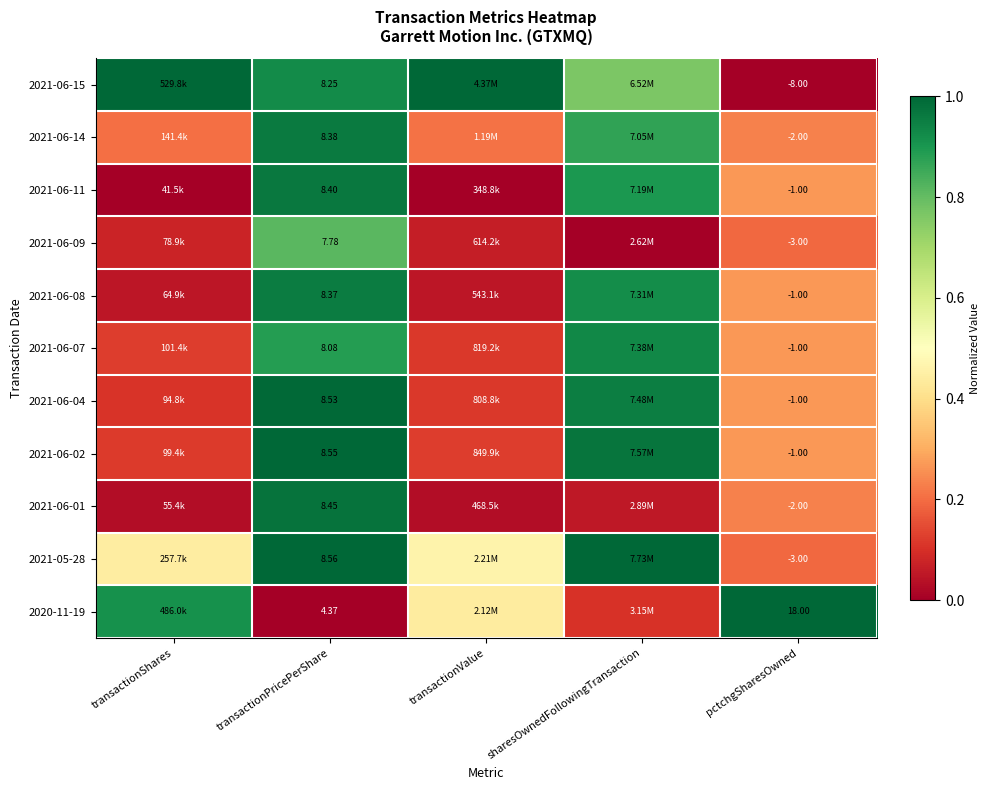

Rank the series by their maximum value, from highest to lowest.

2021-06-15, 2021-05-28, 2020-11-19, 2021-06-02, 2021-06-04, 2021-06-01, 2021-06-11, 2021-06-14, 2021-06-08, 2021-06-07, 2021-06-09